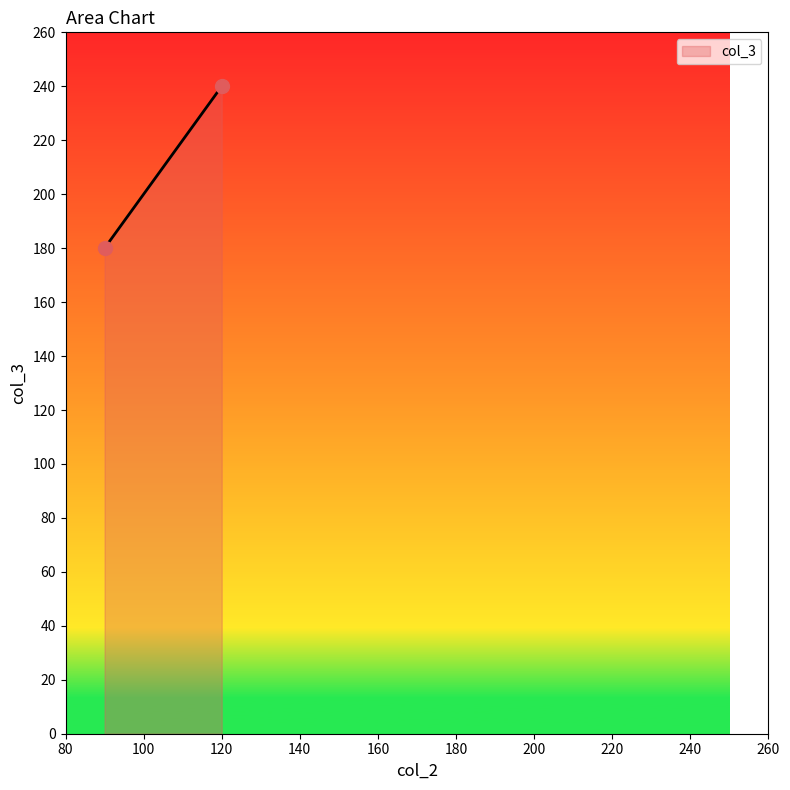

What is the range of Y values (max minus min)?

60